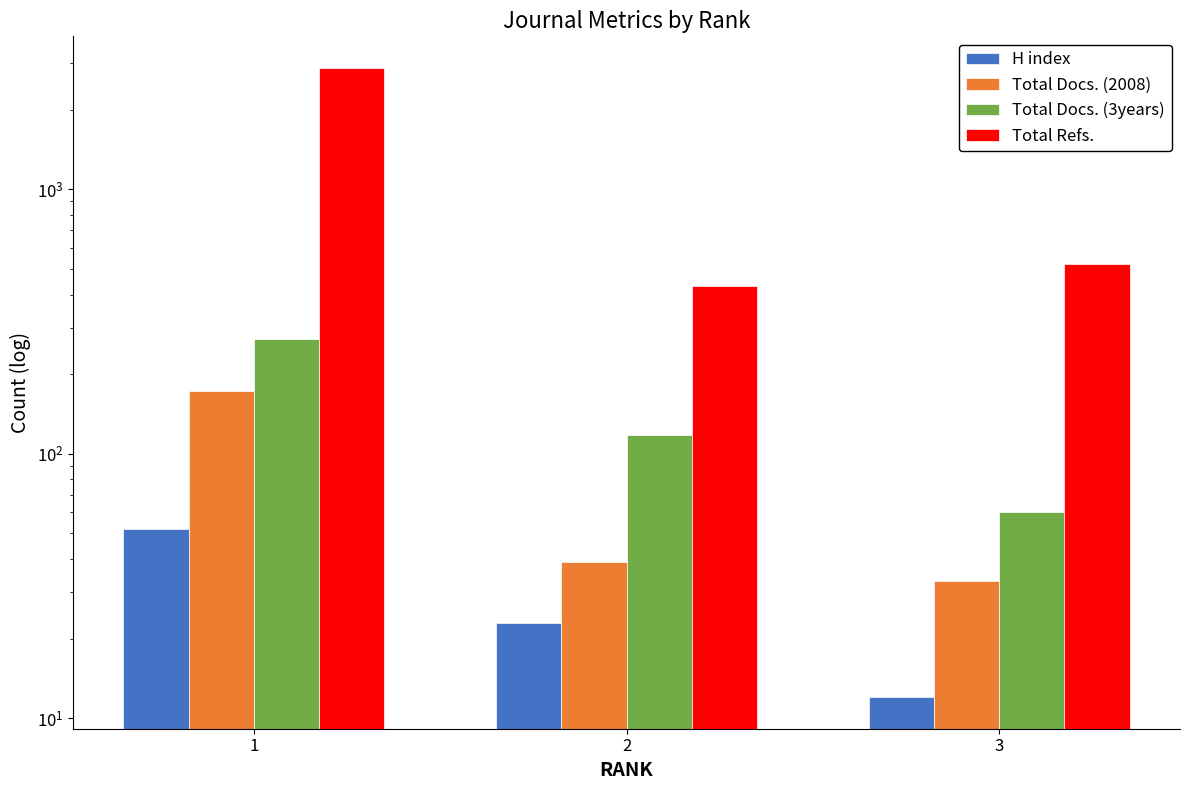

Reading left to right, transcribe all the data shown in this chart.

H index: 52	23	12
Total Docs. (2008): 173	39	33
Total Docs. (3years): 272	118	60
Total Refs.: 2883	431	524